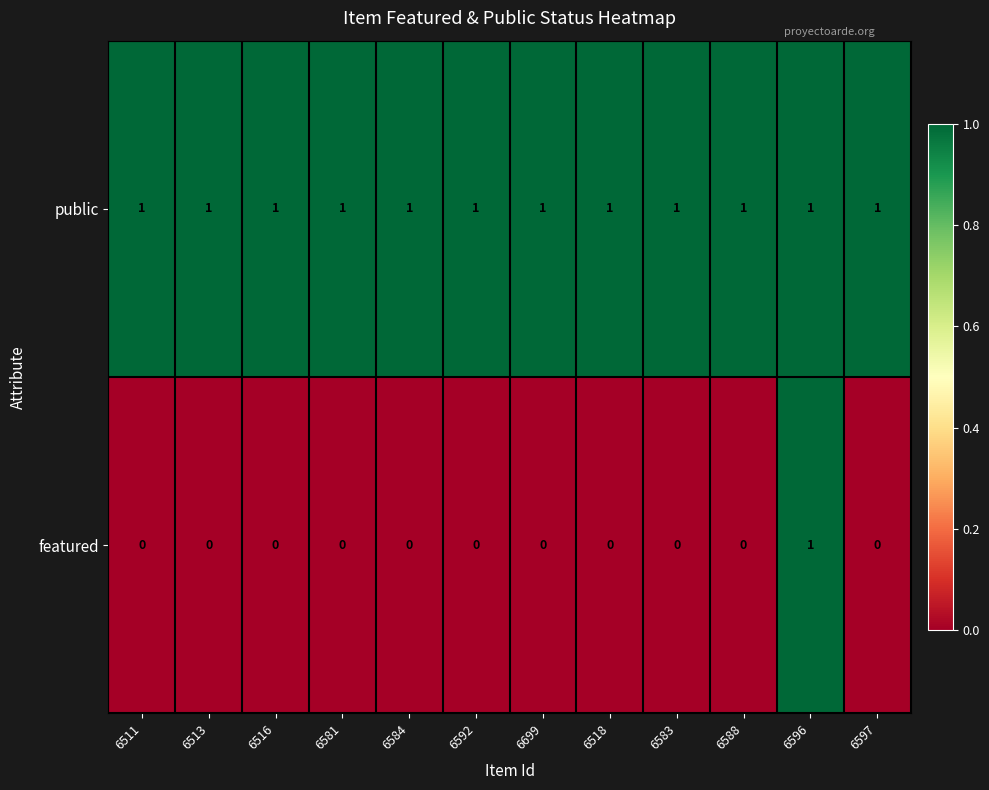

Reading left to right, what are all the values shown in this chart?

public: 6511=1	6513=1	6516=1	6581=1	6584=1	6592=1	6699=1	6518=1	6583=1	6588=1	6596=1	6597=1
featured: 6511=0	6513=0	6516=0	6581=0	6584=0	6592=0	6699=0	6518=0	6583=0	6588=0	6596=1	6597=0